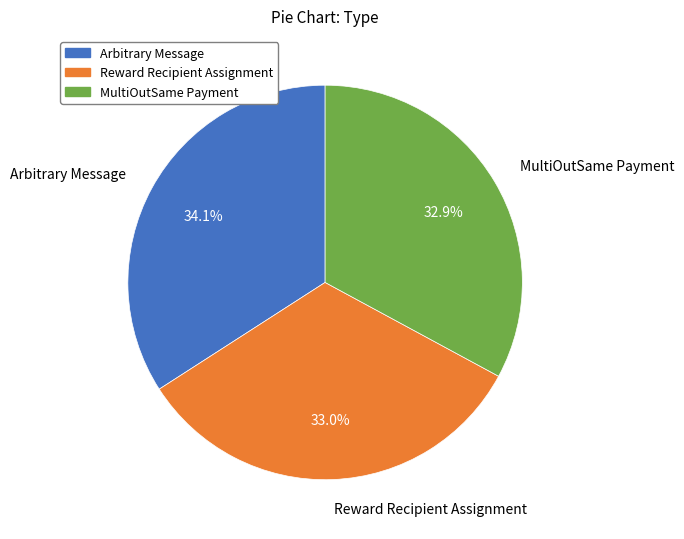

Count the number of slices in the pie.

3